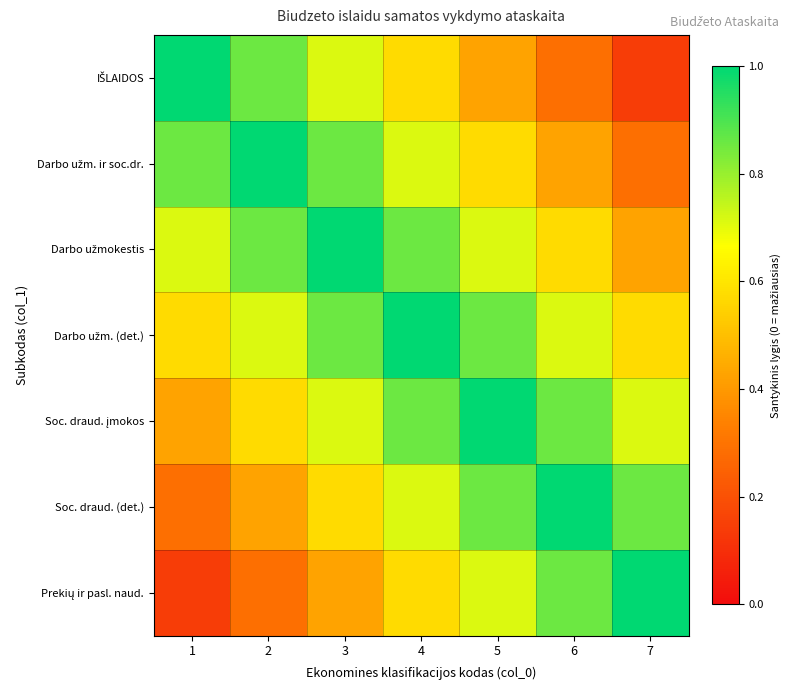

What is the greatest value displayed?

1.0